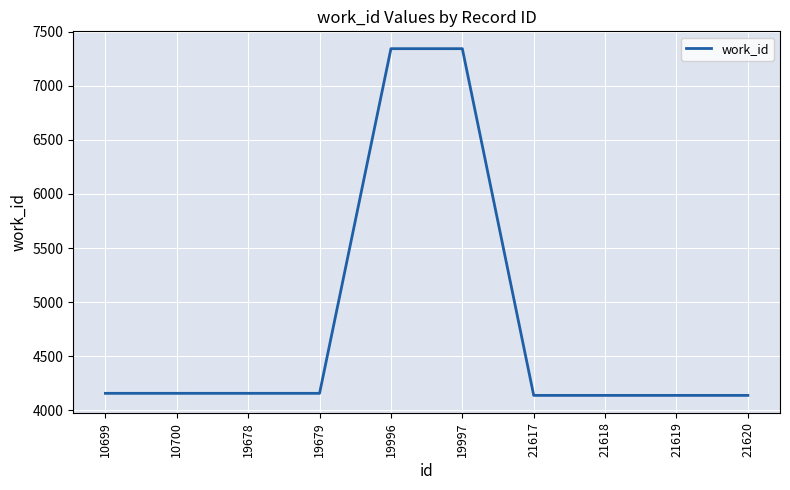

What is the greatest value displayed?

7345